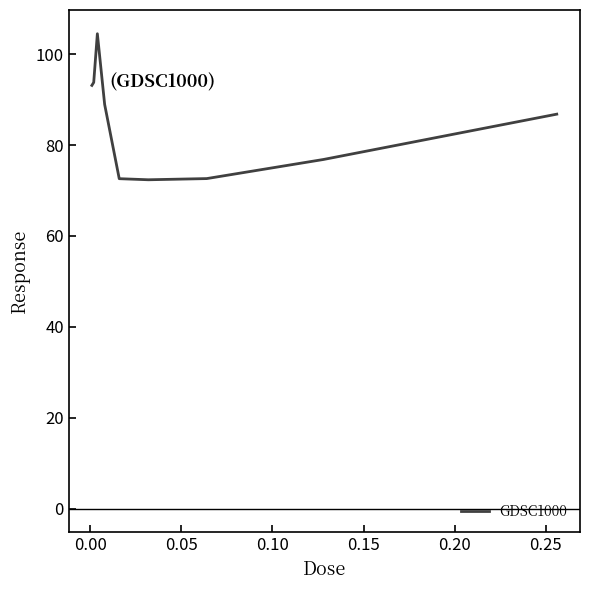

What is the minimum value shown in the chart?

72.4